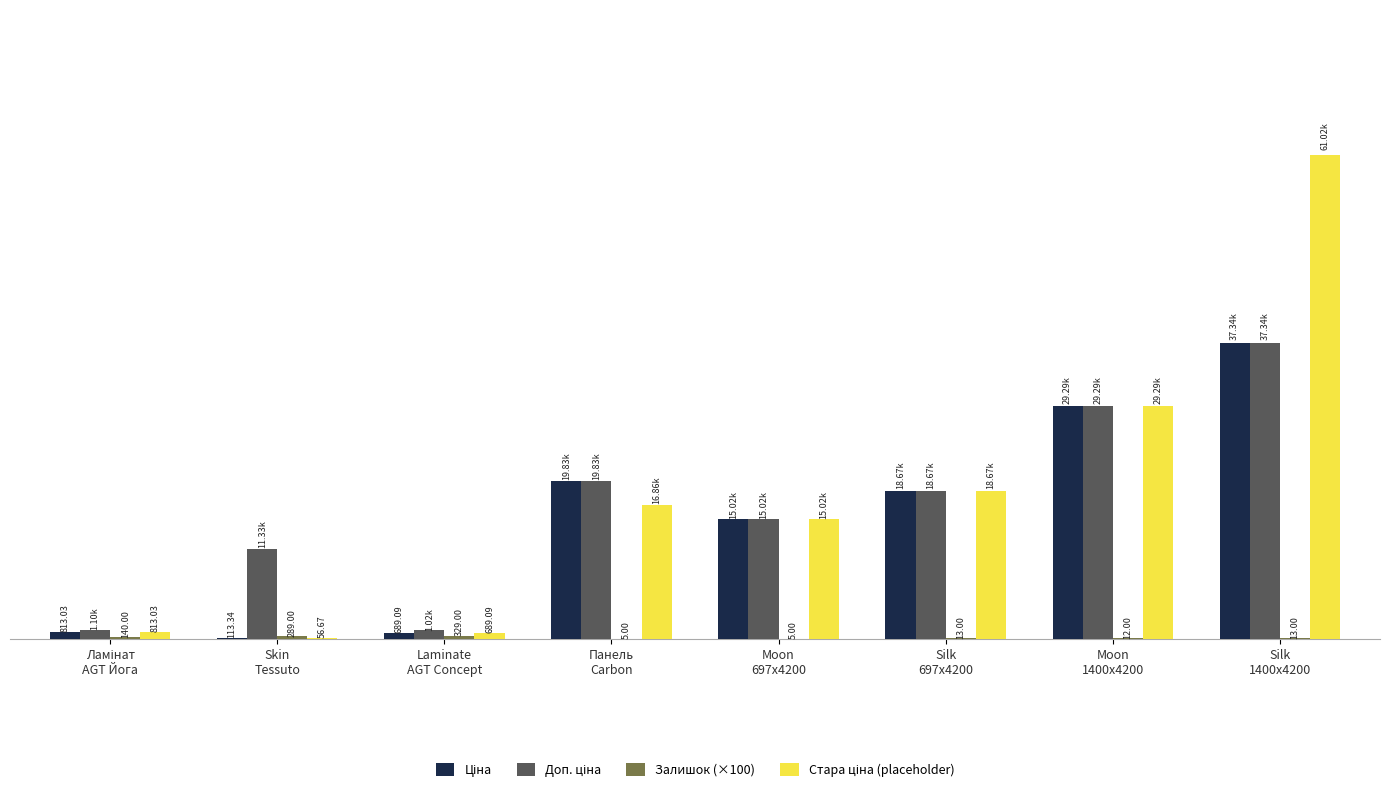

Are the bars grouped side by side (vs. stacked)?

Yes